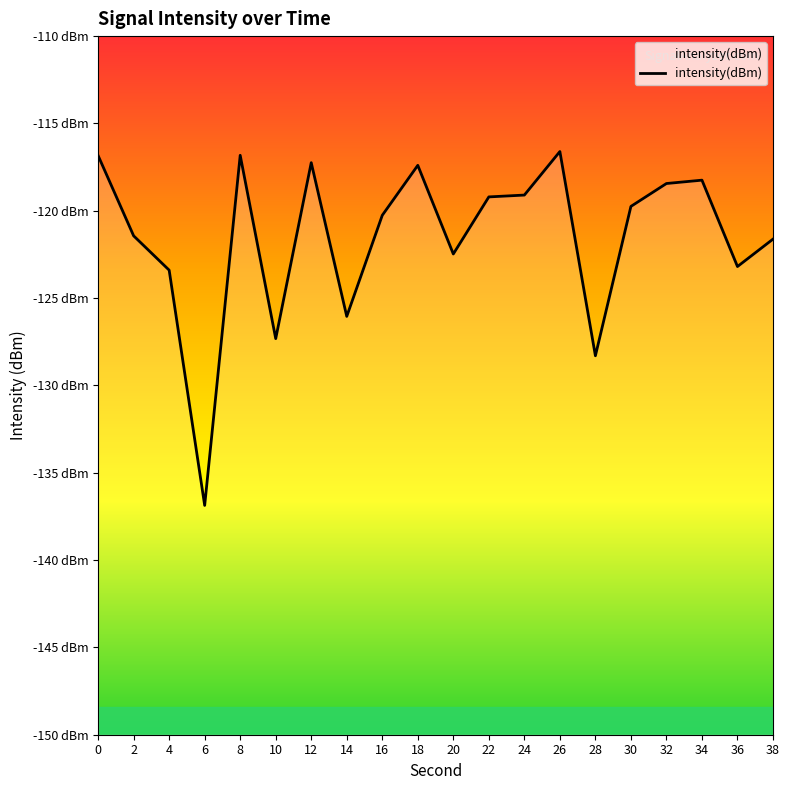

The chart shows a value of -123.4 at 4. True or false?

True